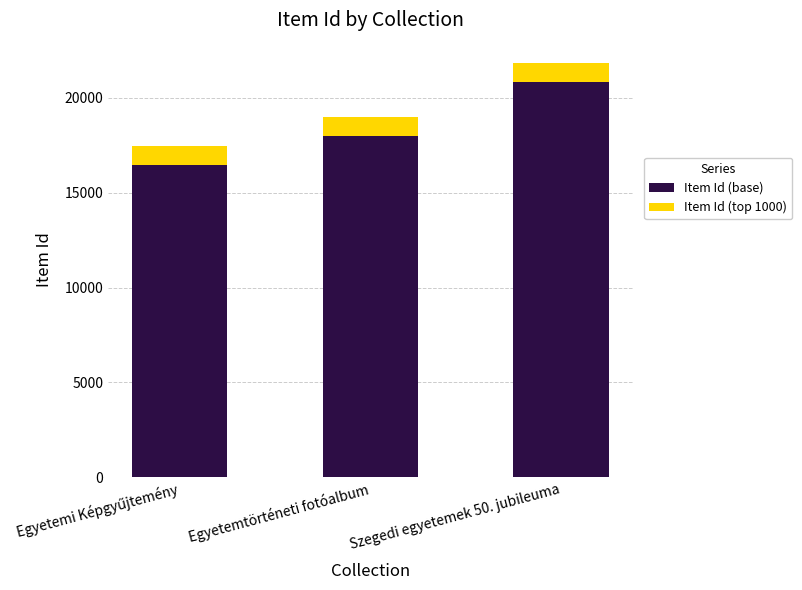

At which label does Item Id (base) reach its peak?

Szegedi egyetemek 50. jubileuma